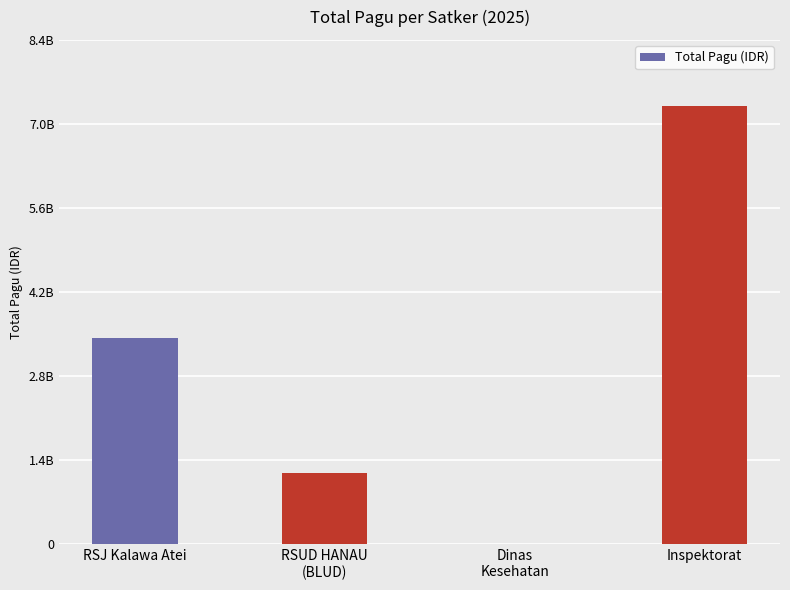

Are the bars horizontal?

No